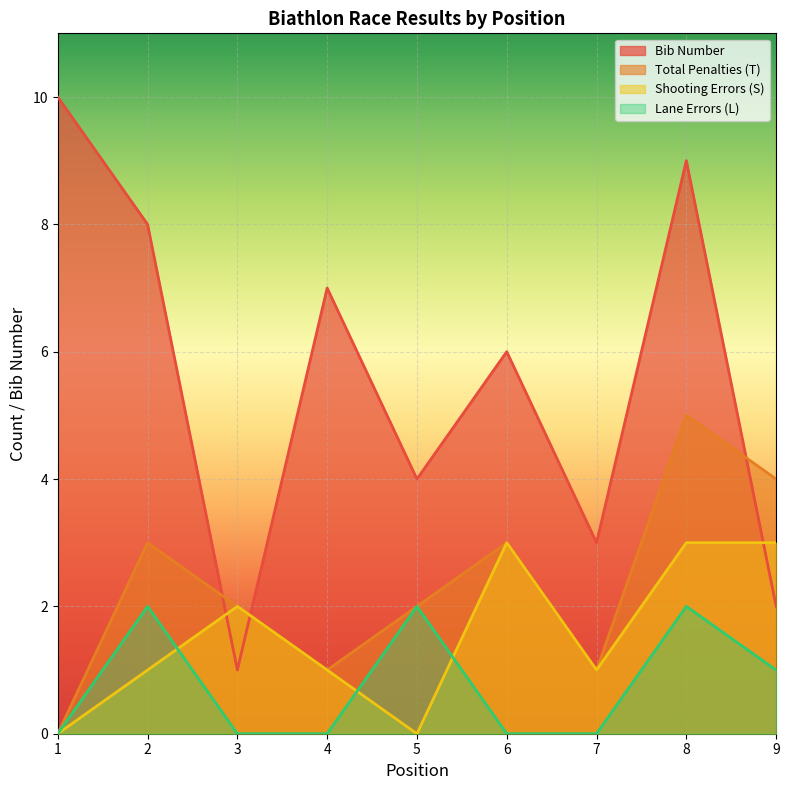

At which label is T closest to 2?

3